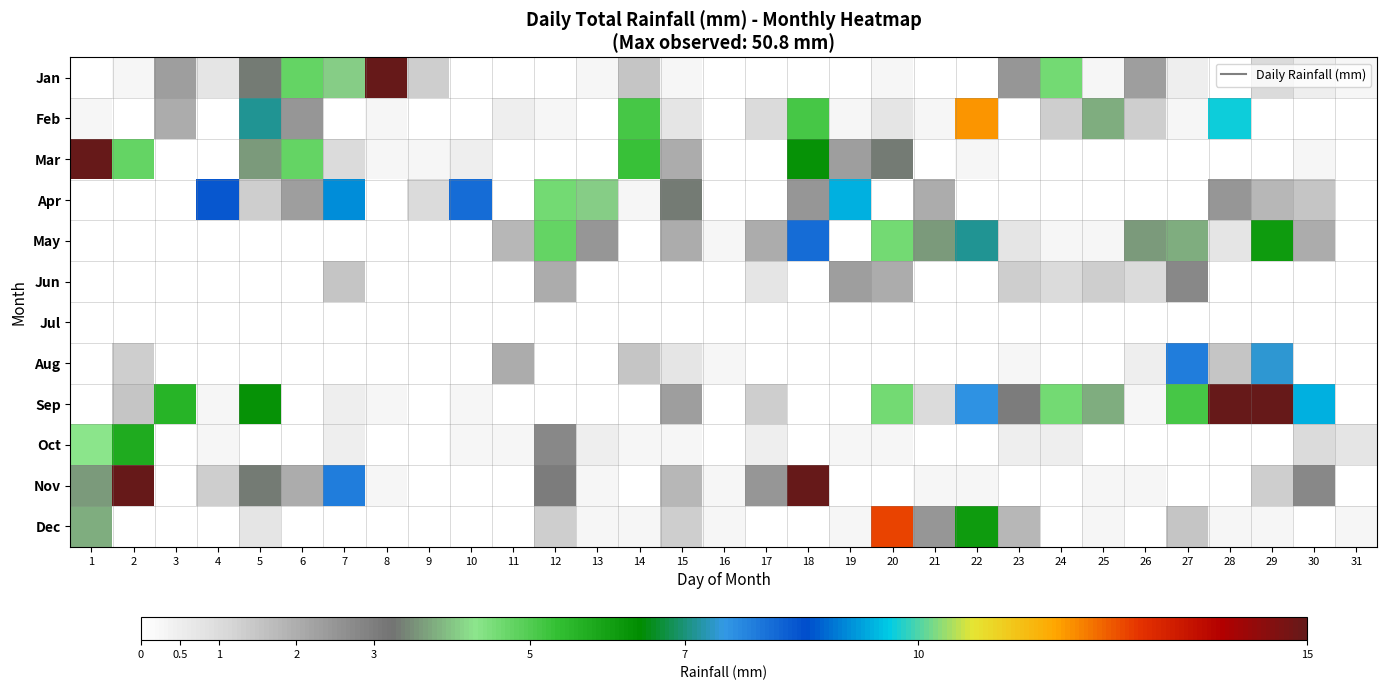

Reading right to left, transcribe all the data shown in this chart.

Jan: 31=0.2	30=0.5	29=1.0	28=0.0	27=0.5	26=2.3	25=0.2	24=4.6	23=2.5	22=0.0	21=0.0	20=0.2	19=0.0	18=0.0	17=0.0	16=0.0	15=0.2	14=1.5	13=0.2	12=0.0	11=0.0	10=0.0	9=1.3	8=50.8	7=4.1	6=4.8	5=3.3	4=0.8	3=2.3	2=0.2	1=0.0
Feb: 31=0.0	30=0.0	29=0.0	28=9.7	27=0.2	26=1.3	25=3.8	24=1.3	23=0.0	22=11.9	21=0.2	20=0.8	19=0.2	18=5.1	17=1.0	16=0.0	15=0.8	14=5.1	13=0.0	12=0.2	11=0.5	10=0.0	9=0.0	8=0.2	7=0.0	6=2.5	5=7.1	4=0.0	3=2.0	2=0.0	1=0.2
Mar: 31=0.0	30=0.2	29=0.0	28=0.0	27=0.0	26=0.0	25=0.0	24=0.0	23=0.0	22=0.2	21=0.0	20=3.3	19=2.3	18=6.3	17=0.0	16=0.0	15=2.0	14=5.3	13=0.0	12=0.0	11=0.0	10=0.5	9=0.2	8=0.2	7=1.0	6=4.8	5=3.6	4=0.0	3=0.0	2=4.8	1=18.3
Apr: 31=0.0	30=1.5	29=1.8	28=2.5	27=0.0	26=0.0	25=0.0	24=0.0	23=0.0	22=0.0	21=2.0	20=0.0	19=9.4	18=2.5	17=0.0	16=0.0	15=3.3	14=0.2	13=4.1	12=4.6	11=0.0	10=8.1	9=1.0	8=0.0	7=9.1	6=2.3	5=1.3	4=8.4	3=0.0	2=0.0	1=0.0
May: 31=0.0	30=2.0	29=6.1	28=0.8	27=3.8	26=3.6	25=0.2	24=0.2	23=0.8	22=7.1	21=3.6	20=4.6	19=0.0	18=8.1	17=2.0	16=0.2	15=2.0	14=0.0	13=2.5	12=4.8	11=1.8	10=0.0	9=0.0	8=0.0	7=0.0	6=0.0	5=0.0	4=0.0	3=0.0	2=0.0	1=0.0
Jun: 31=0.0	30=0.0	29=0.0	28=0.0	27=2.8	26=1.0	25=1.3	24=1.0	23=1.3	22=0.0	21=0.0	20=2.0	19=2.3	18=0.0	17=0.8	16=0.0	15=0.0	14=0.0	13=0.0	12=2.0	11=0.0	10=0.0	9=0.0	8=0.0	7=1.5	6=0.0	5=0.0	4=0.0	3=0.0	2=0.0	1=0.0
Jul: 31=0.0	30=0.0	29=0.0	28=0.0	27=0.0	26=0.0	25=0.0	24=0.0	23=0.0	22=0.0	21=0.0	20=0.0	19=0.0	18=0.0	17=0.0	16=0.0	15=0.0	14=0.0	13=0.0	12=0.0	11=0.0	10=0.0	9=0.0	8=0.0	7=0.0	6=0.0	5=0.0	4=0.0	3=0.0	2=0.0	1=0.0
Aug: 31=0.0	30=0.0	29=7.4	28=1.5	27=7.9	26=0.5	25=0.0	24=0.0	23=0.2	22=0.0	21=0.0	20=0.0	19=0.0	18=0.0	17=0.0	16=0.2	15=0.8	14=1.5	13=0.0	12=0.0	11=2.0	10=0.0	9=0.0	8=0.0	7=0.0	6=0.0	5=0.0	4=0.0	3=0.0	2=1.3	1=0.0
Sep: 31=0.0	30=9.4	29=24.9	28=32.3	27=5.1	26=0.2	25=3.8	24=4.6	23=3.0	22=7.6	21=1.0	20=4.6	19=0.0	18=0.0	17=1.3	16=0.0	15=2.3	14=0.0	13=0.0	12=0.0	11=0.0	10=0.2	9=0.0	8=0.2	7=0.5	6=0.0	5=6.3	4=0.2	3=5.6	2=1.5	1=0.0
Oct: 31=0.8	30=1.0	29=0.0	28=0.0	27=0.0	26=0.0	25=0.0	24=0.5	23=0.5	22=0.0	21=0.0	20=0.2	19=0.2	18=0.0	17=0.5	16=0.0	15=0.2	14=0.2	13=0.5	12=2.8	11=0.2	10=0.2	9=0.0	8=0.0	7=0.5	6=0.0	5=0.0	4=0.2	3=0.0	2=5.8	1=4.3
Nov: 31=0.0	30=2.8	29=1.3	28=0.0	27=0.0	26=0.2	25=0.2	24=0.0	23=0.0	22=0.2	21=0.2	20=0.0	19=0.0	18=15.8	17=2.5	16=0.2	15=1.8	14=0.0	13=0.2	12=3.0	11=0.0	10=0.0	9=0.0	8=0.2	7=7.9	6=2.0	5=3.3	4=1.3	3=0.0	2=20.8	1=3.6
Dec: 31=0.2	30=0.0	29=0.2	28=0.2	27=1.5	26=0.0	25=0.2	24=0.0	23=1.8	22=6.1	21=2.5	20=12.7	19=0.2	18=0.0	17=0.0	16=0.2	15=1.3	14=0.2	13=0.2	12=1.3	11=0.0	10=0.0	9=0.0	8=0.0	7=0.0	6=0.0	5=0.8	4=0.0	3=0.0	2=0.0	1=3.8